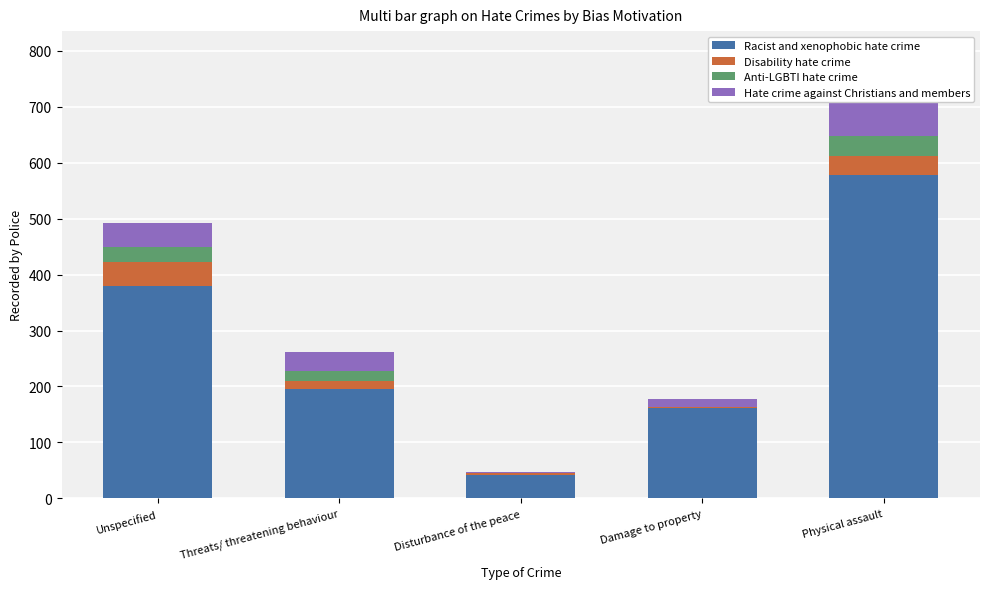

How many data points in Hate crime against Christians and members are above 34?

2